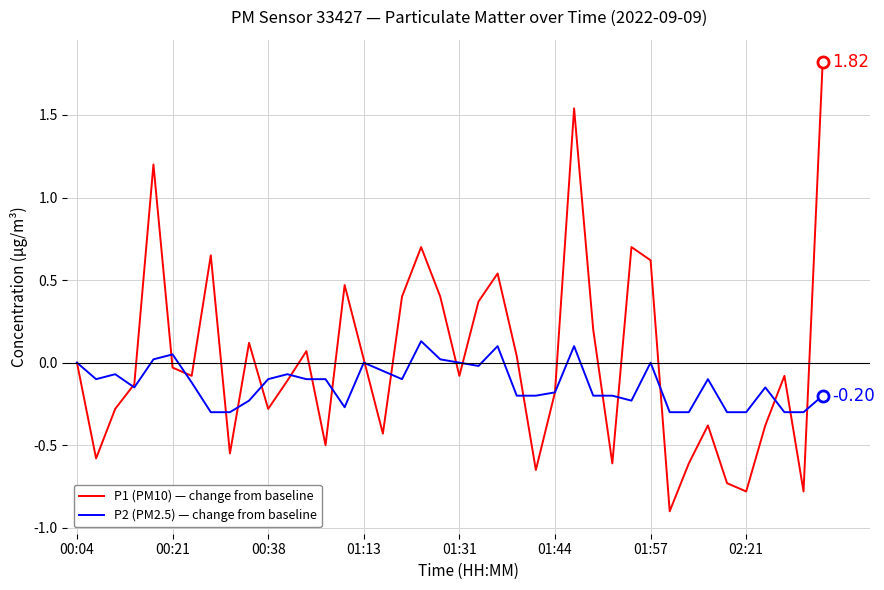

Which series has the largest range (max minus min)?

P1 (PM10) — change from baseline